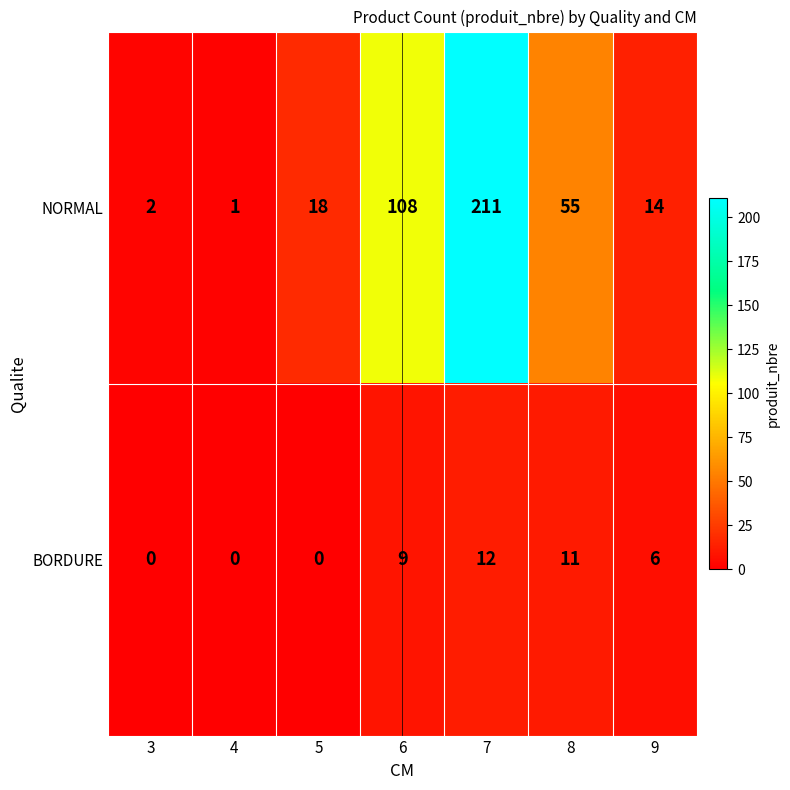

List the series in order of their overall mean, highest first.

NORMAL, BORDURE